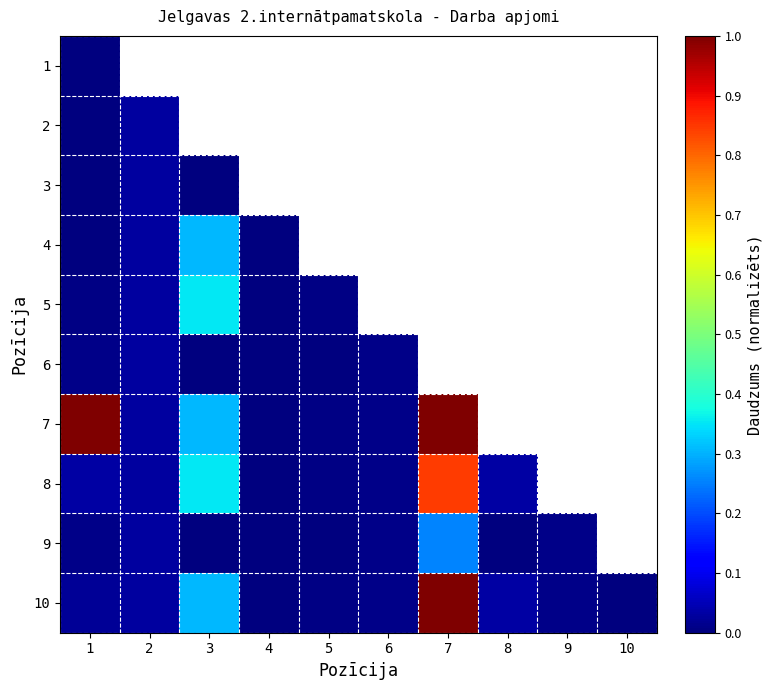

What is the greatest value displayed?

1.0